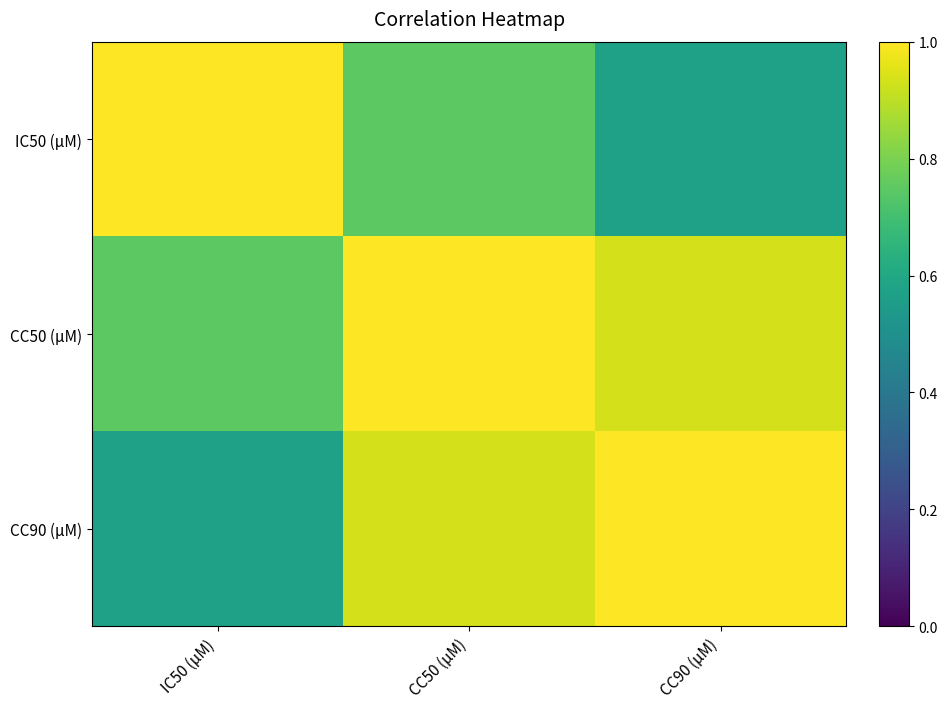

Between CC50 (µM) and CC90 (µM), which series saw the biggest shift?

IC50 (µM)